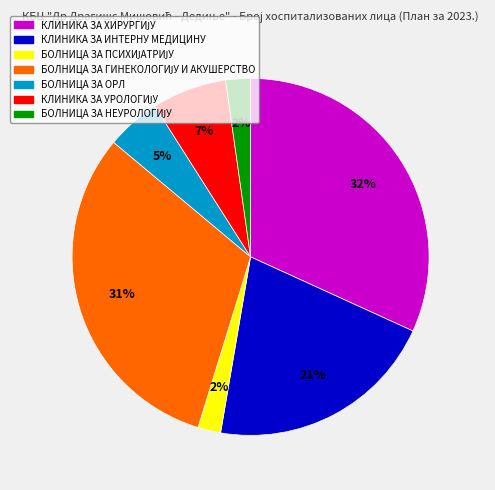

To the nearest percent, what portion does КЛИНИКА ЗА ИНТЕРНУ МЕДИЦИНУ represent?

21%